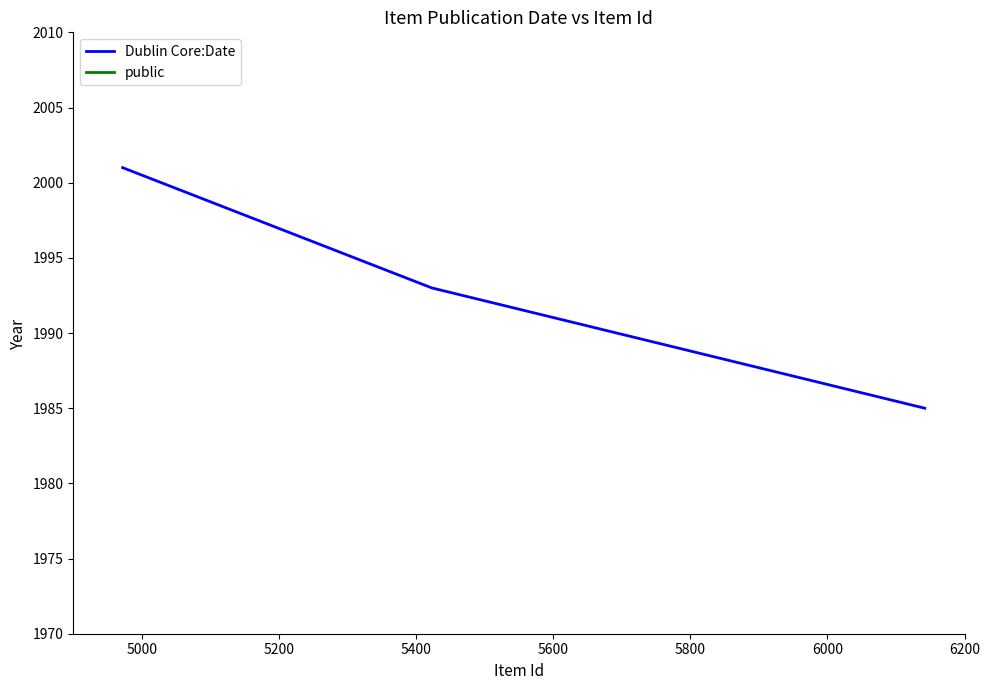

Which series has the largest total across all categories?

Dublin Core:Date